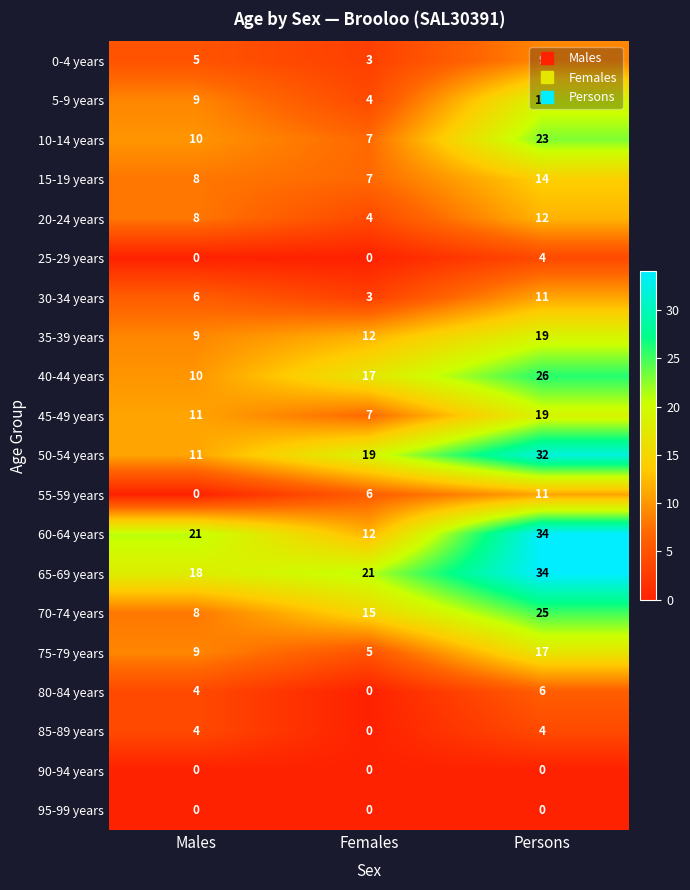

What is the maximum value for 60-64 years?

34